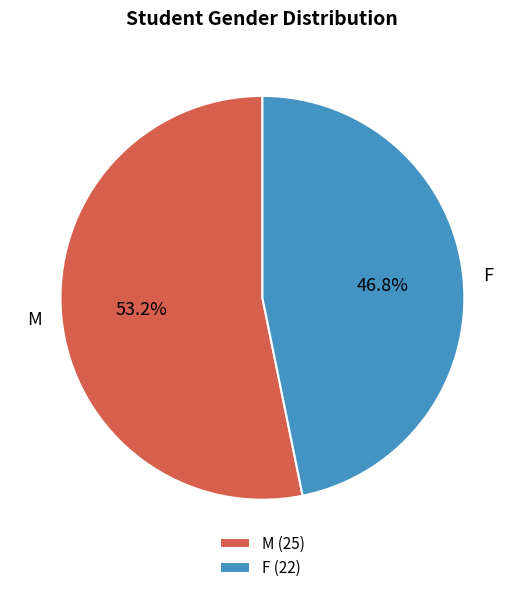

True or false: F accounts for 47% of the total.

True